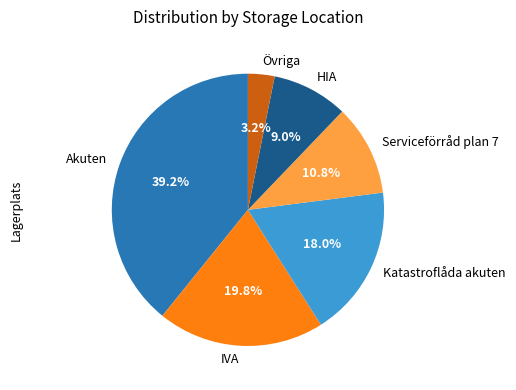

What is the total percentage of Katastroflåda akuten and IVA?

37.8%